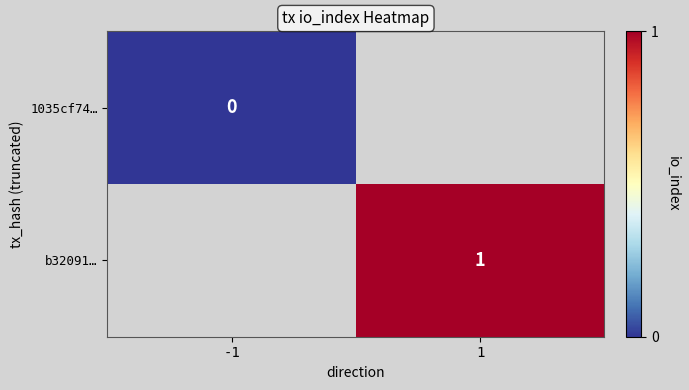

The b32091… series shows 0 at 1. True or false?

False